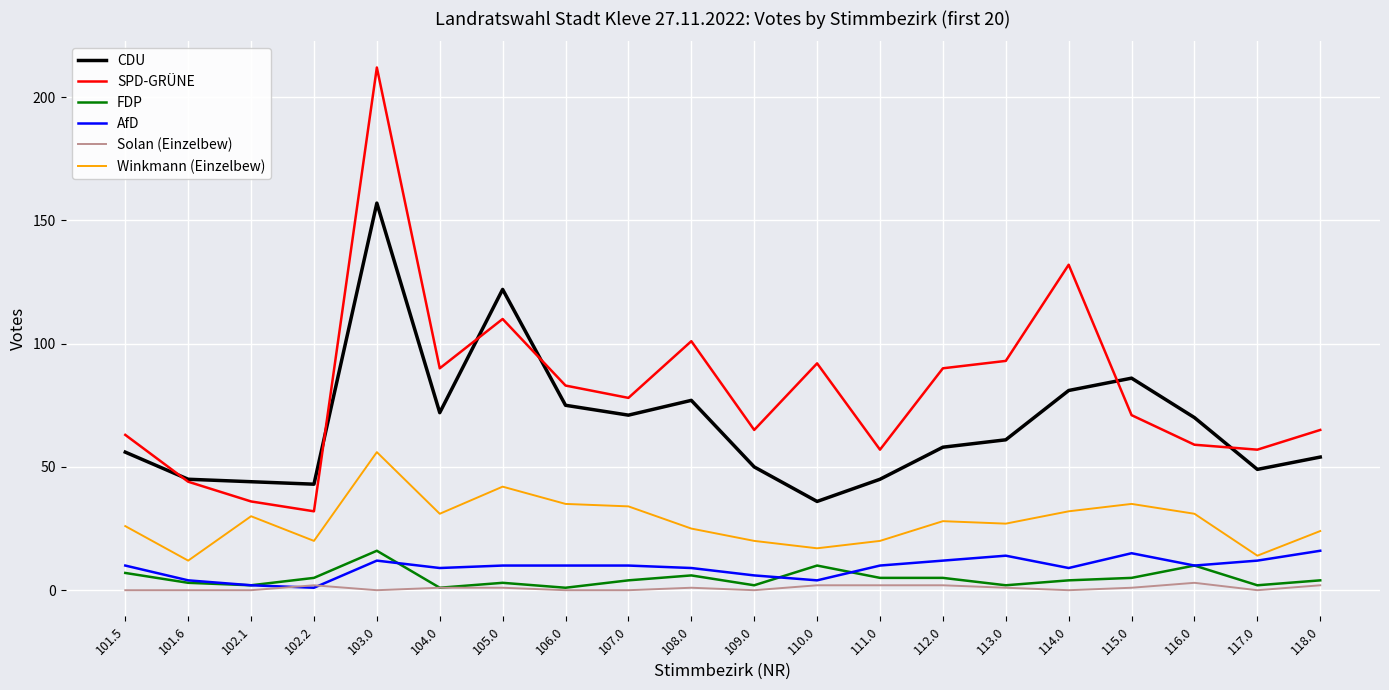

True or false: CDU has a value of 67 at 102.1.

False